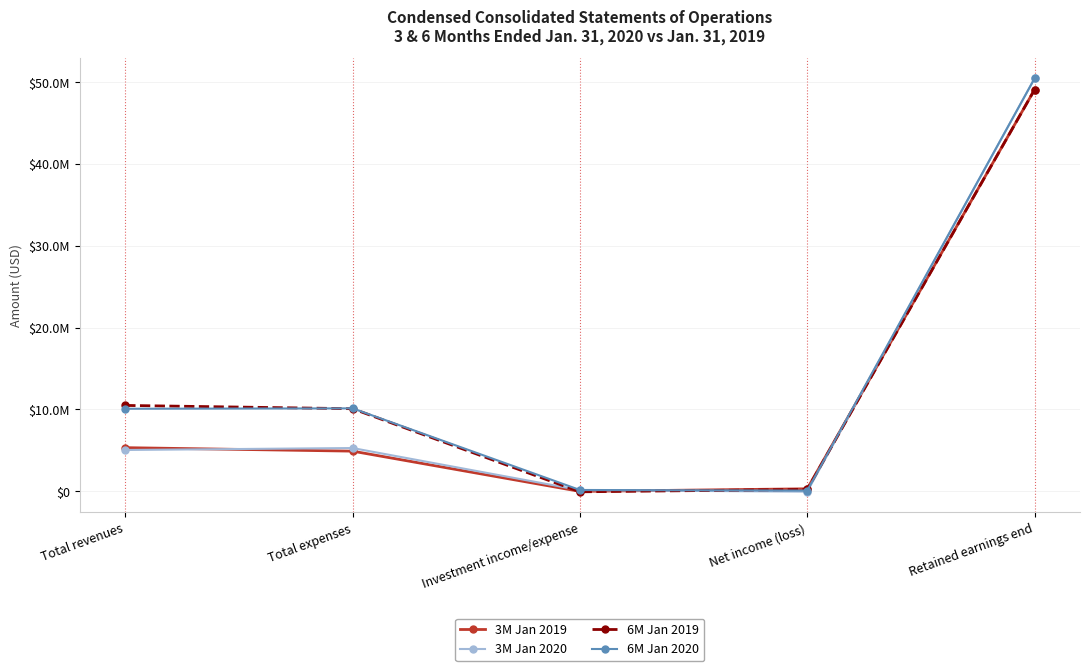

True or false: 6M Jan 2020 has a value of 10074975 at Total revenues.

True